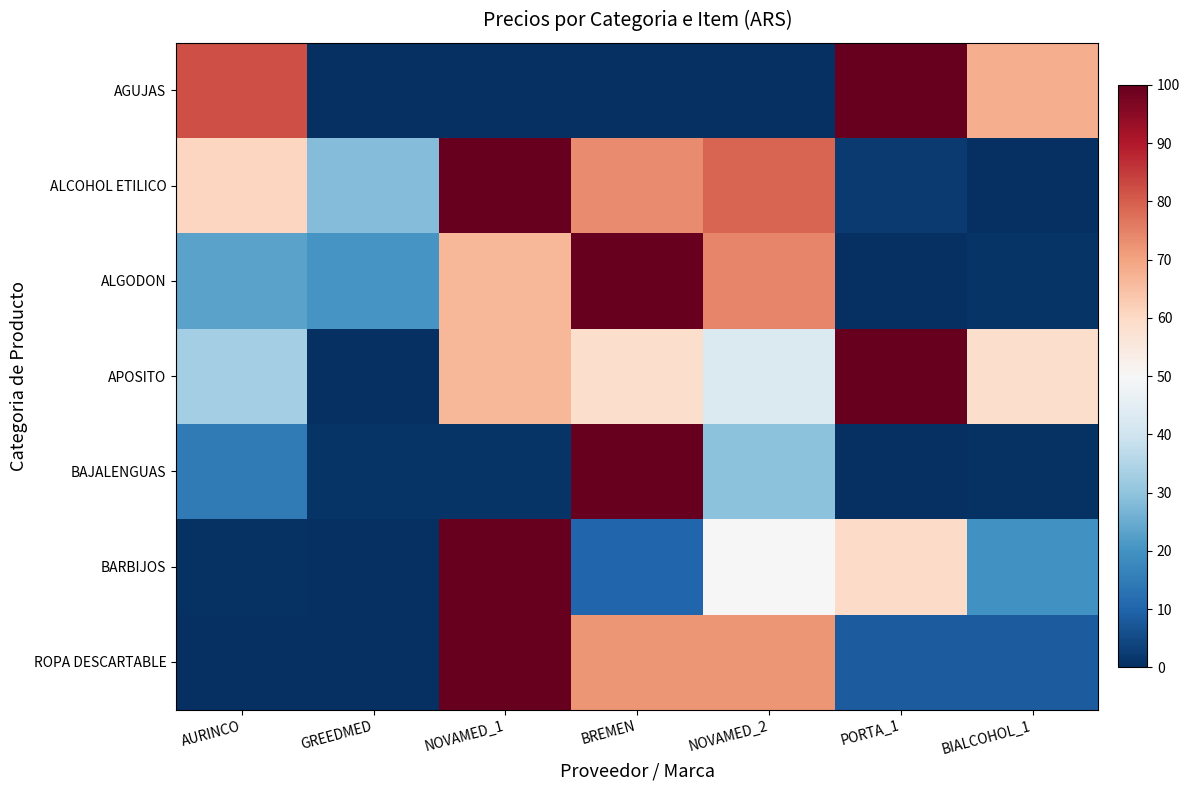

What is the difference between the highest and lowest values at NOVAMED_1?

99.7